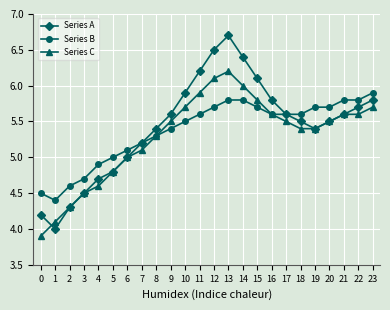

At which category is the sum across all series the highest?

13